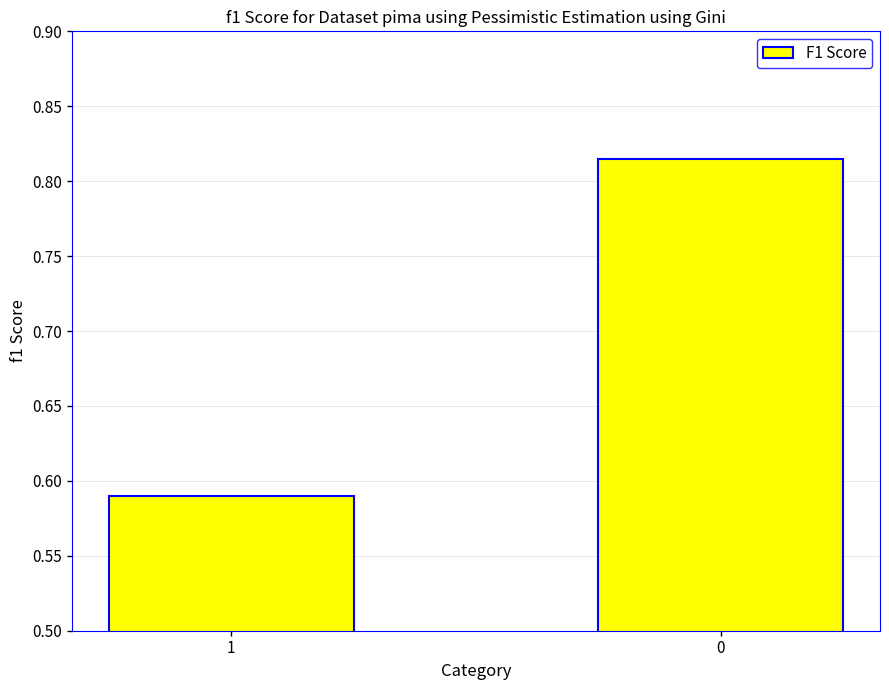

The value at 0 is 0.5. True or false?

False